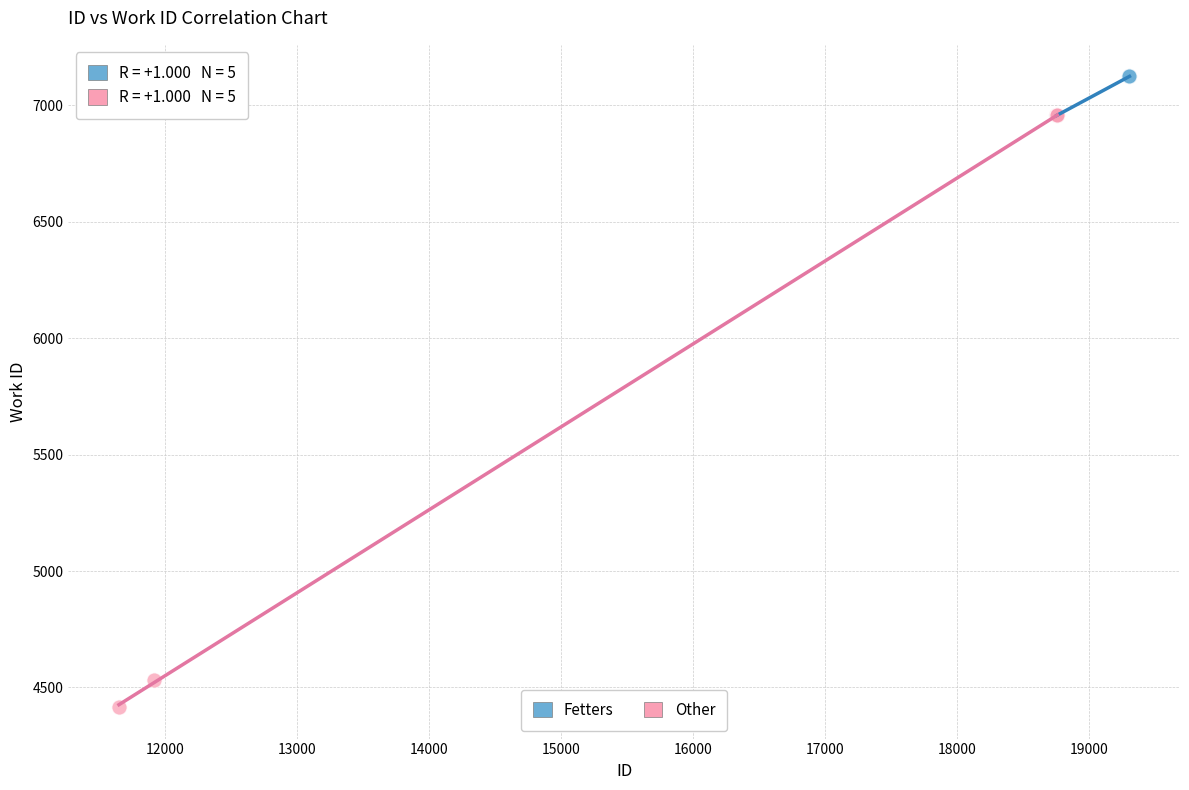

Which series reaches the maximum Y coordinate?

Fetters